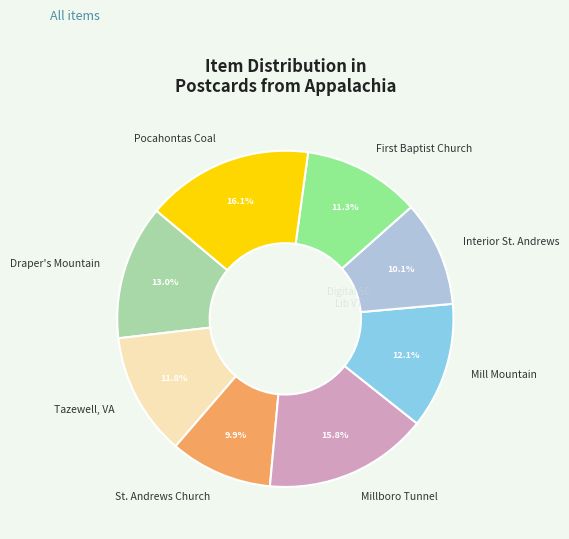

True or false: Tazewell, VA accounts for 12% of the total.

True